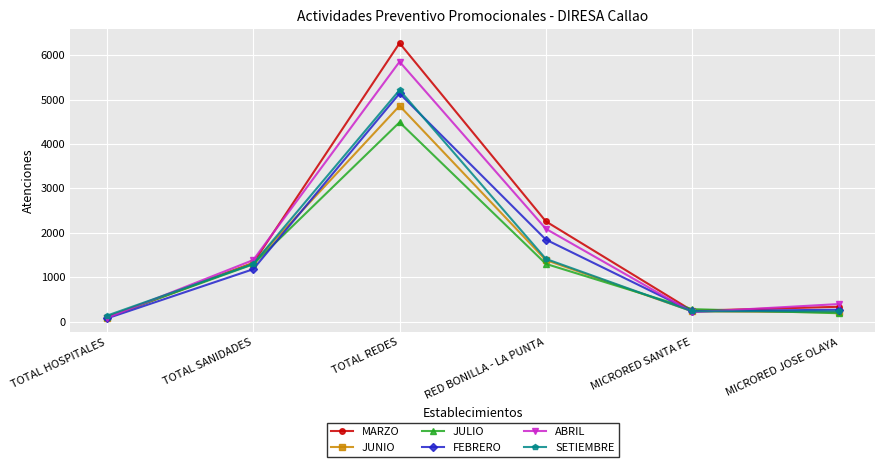

At which category does FEBRERO reach its first local valley?

MICRORED SANTA FE